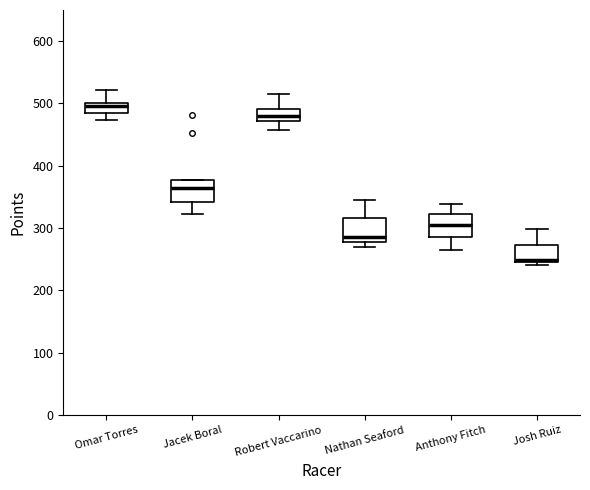

Where is the lower edge of the box for Jacek Boral on the y-axis? The values are not printed on the chart, so give them approximately, as read against the axis.

340